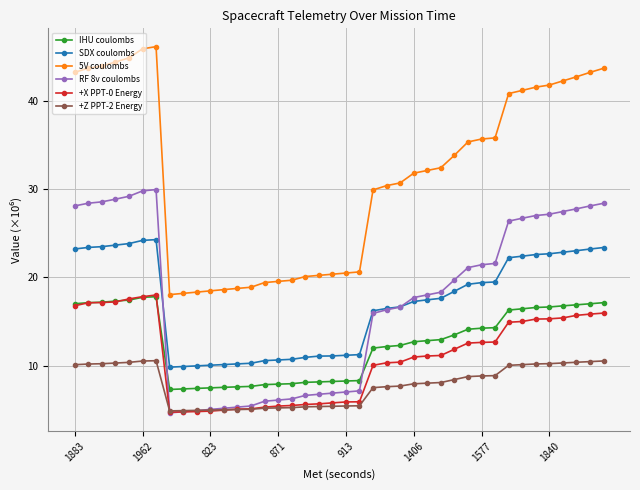

How many series are shown in this chart?

6